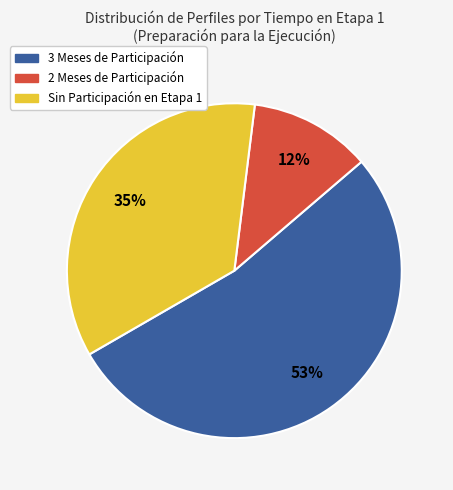

Do 3 Meses de Participación and Sin Participación en Etapa 1 together represent more than half of the pie?

Yes